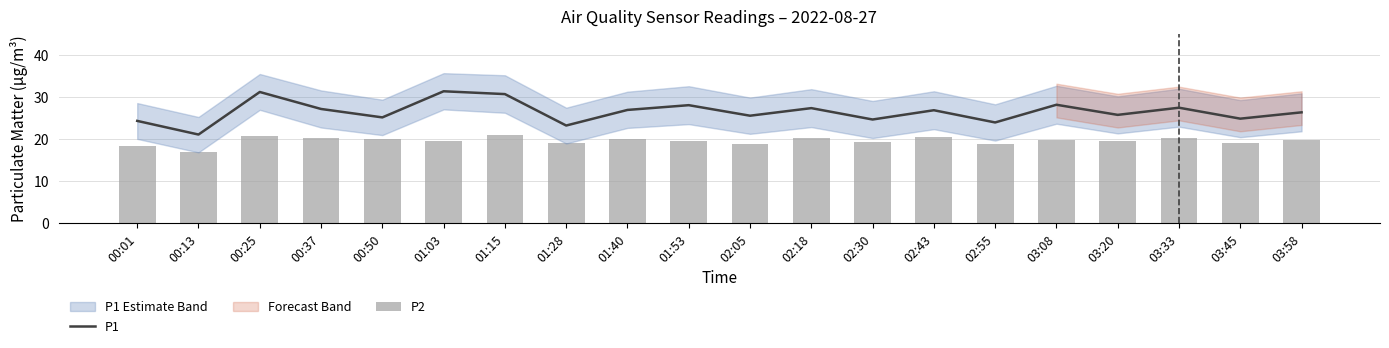

At which label is P2 closest to 18?

00:01